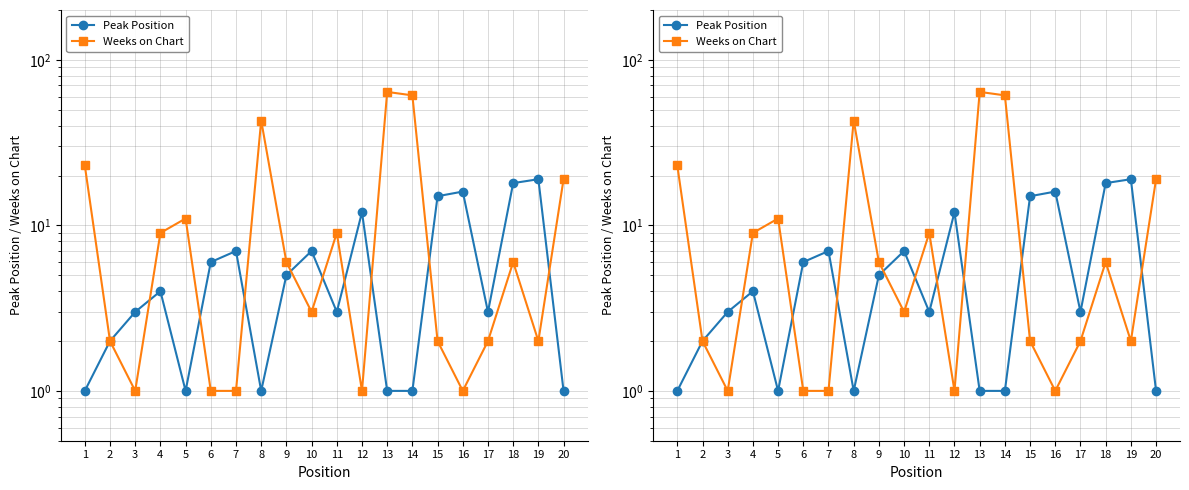

Count the number of categories in the chart.

20